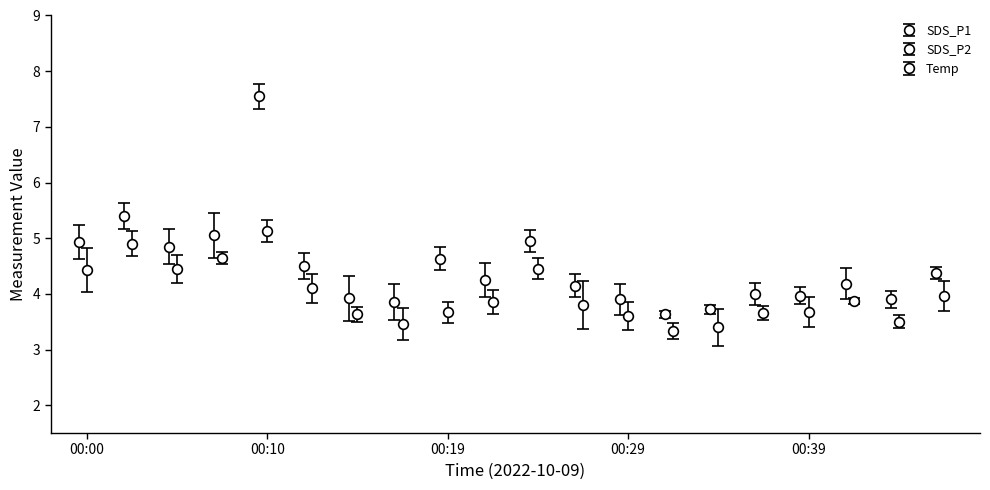

Does the chart have visible grid lines?

No